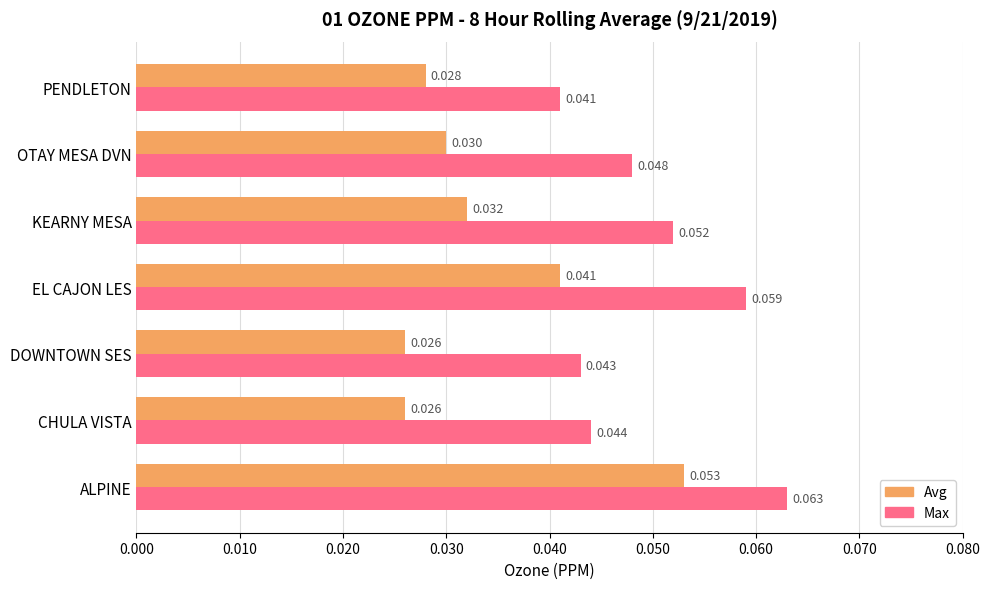

At which category is the sum across all series the highest?

ALPINE